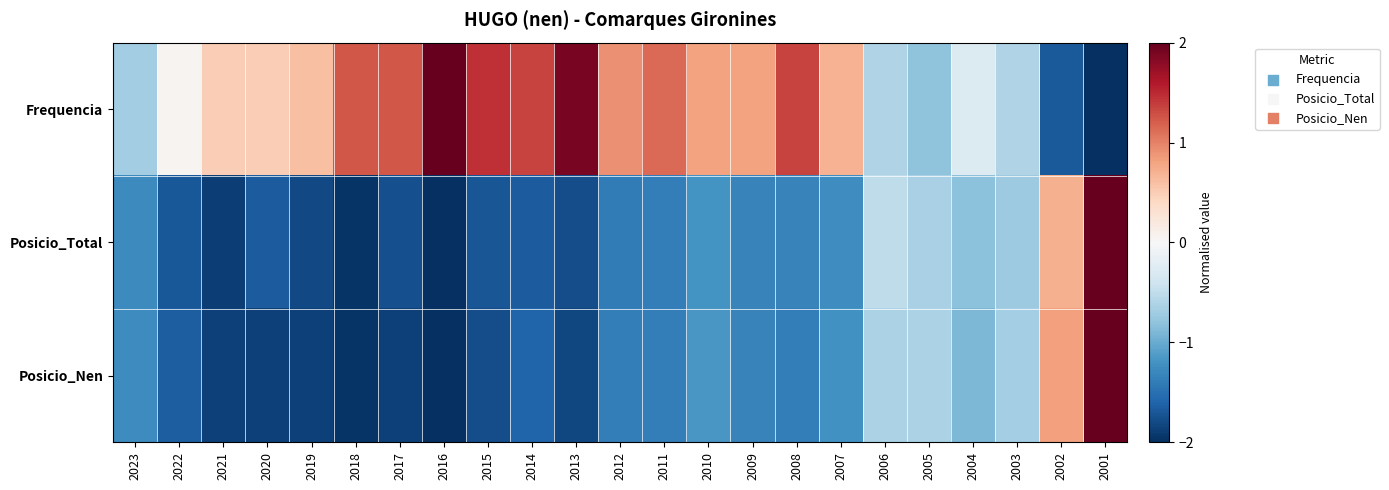

Reading left to right, list all the values displayed in this chart.

Frequencia: 2023=-0.7	2022=0.1	2021=0.5	2020=0.5	2019=0.6	2018=1.2	2017=1.2	2016=2.0	2015=1.5	2014=1.4	2013=1.9	2012=0.9	2011=1.1	2010=0.8	2009=0.8	2008=1.4	2007=0.7	2006=-0.6	2005=-0.8	2004=-0.3	2003=-0.6	2002=-1.7	2001=-2.0
Posicio_Total: 2023=-1.3	2022=-1.7	2021=-1.9	2020=-1.7	2019=-1.8	2018=-2.0	2017=-1.8	2016=-2.0	2015=-1.7	2014=-1.7	2013=-1.8	2012=-1.4	2011=-1.4	2010=-1.2	2009=-1.3	2008=-1.3	2007=-1.2	2006=-0.5	2005=-0.6	2004=-0.8	2003=-0.7	2002=0.7	2001=2.0
Posicio_Nen: 2023=-1.3	2022=-1.6	2021=-1.9	2020=-1.9	2019=-1.9	2018=-2.0	2017=-1.9	2016=-2.0	2015=-1.8	2014=-1.6	2013=-1.8	2012=-1.4	2011=-1.4	2010=-1.2	2009=-1.3	2008=-1.4	2007=-1.2	2006=-0.6	2005=-0.6	2004=-0.9	2003=-0.7	2002=0.8	2001=2.0